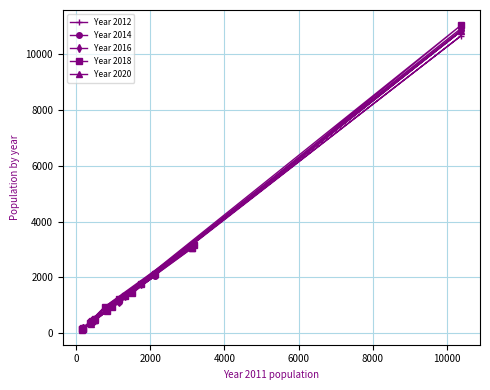

What is the minimum value shown in the chart?

133